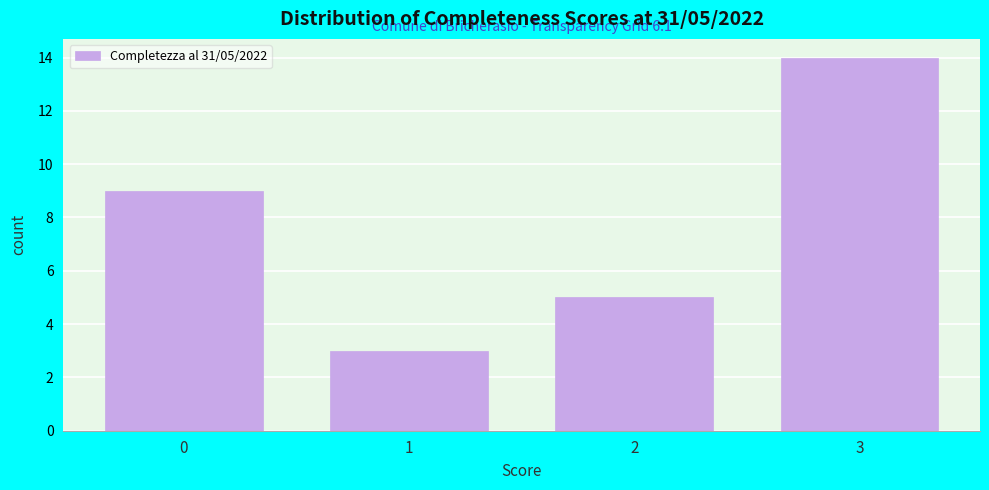

Reading left to right, transcribe all the data shown in this chart.

9	3	5	14